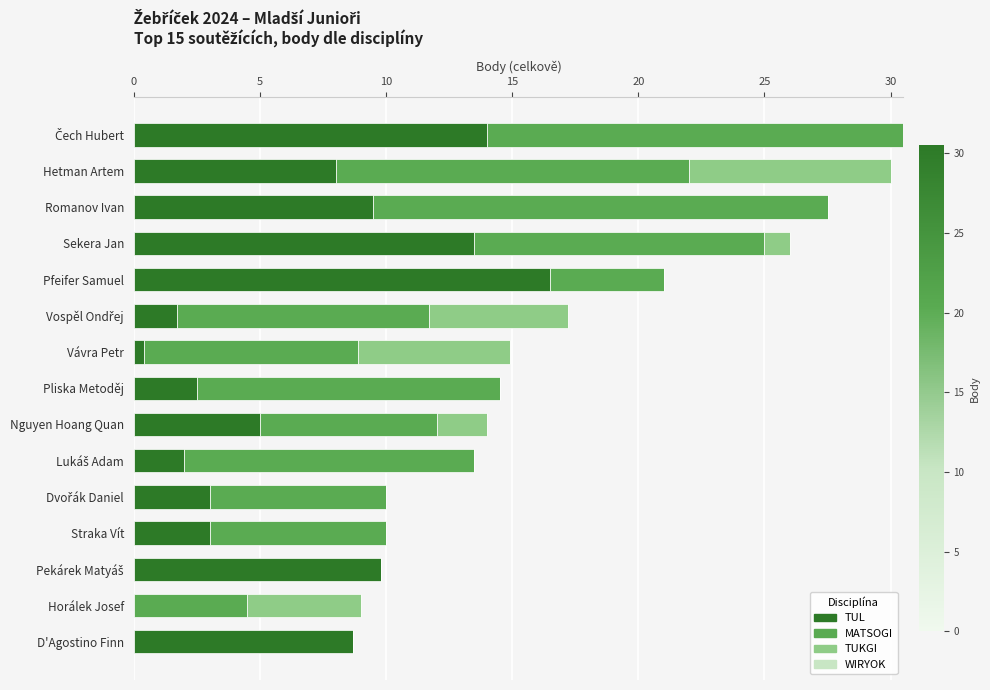

True or false: TUL has a value of 0.0 at Horálek Josef.

True